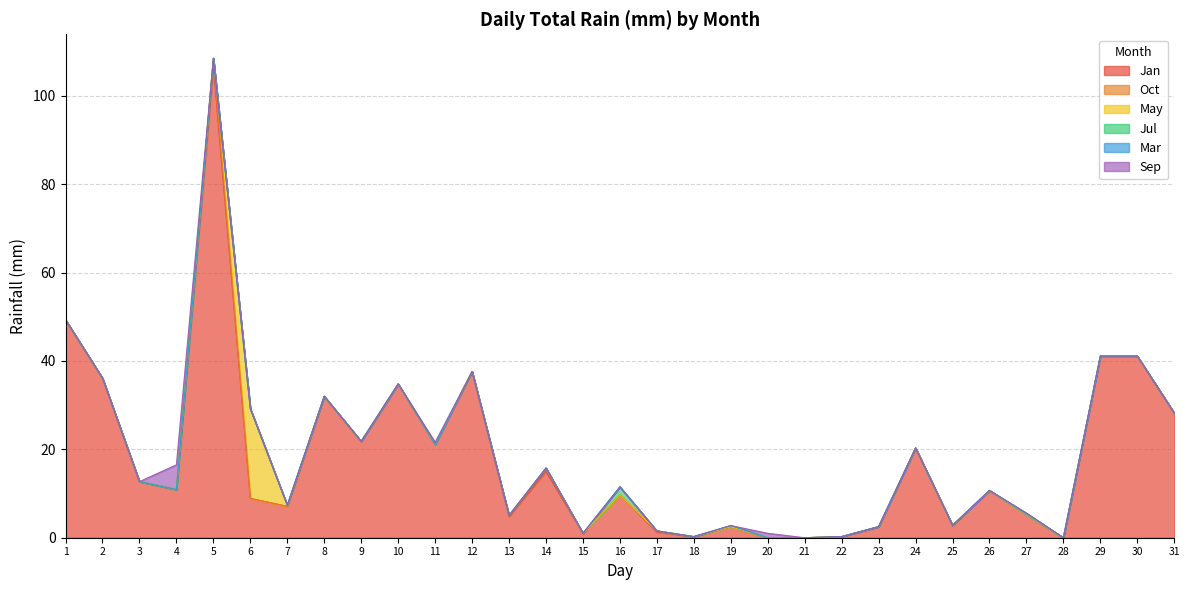

True or false: May has a value of 0.0 at 3.

True